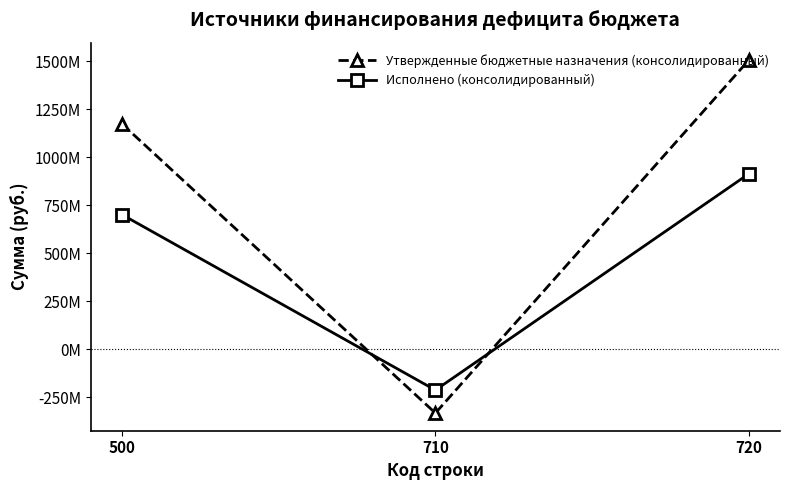

Reading left to right, what are all the values shown in this chart?

Утвержденные бюджетные назначения (консолидированный): 500=1173654797.3	710=-332534980.0	720=1506189777.3
Исполнено (консолидированный): 500=701267677.6	710=-212885292.1	720=913985233.8